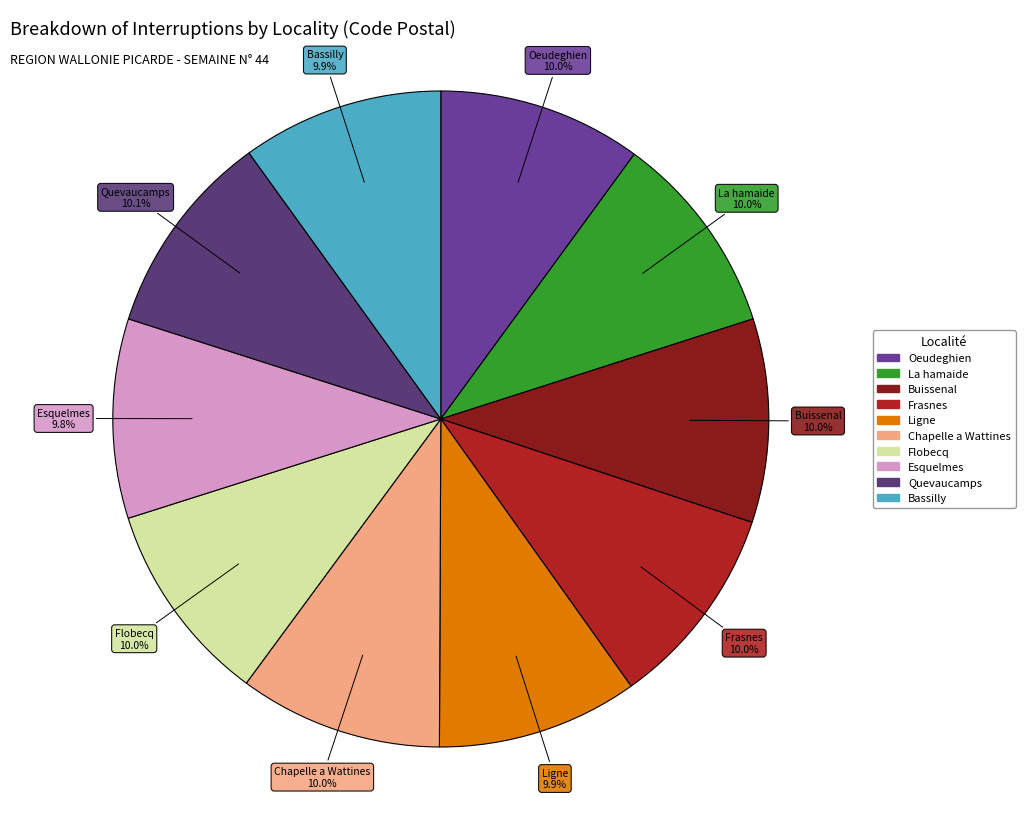

What percentage is NOT represented by La hamaide?

90.0%